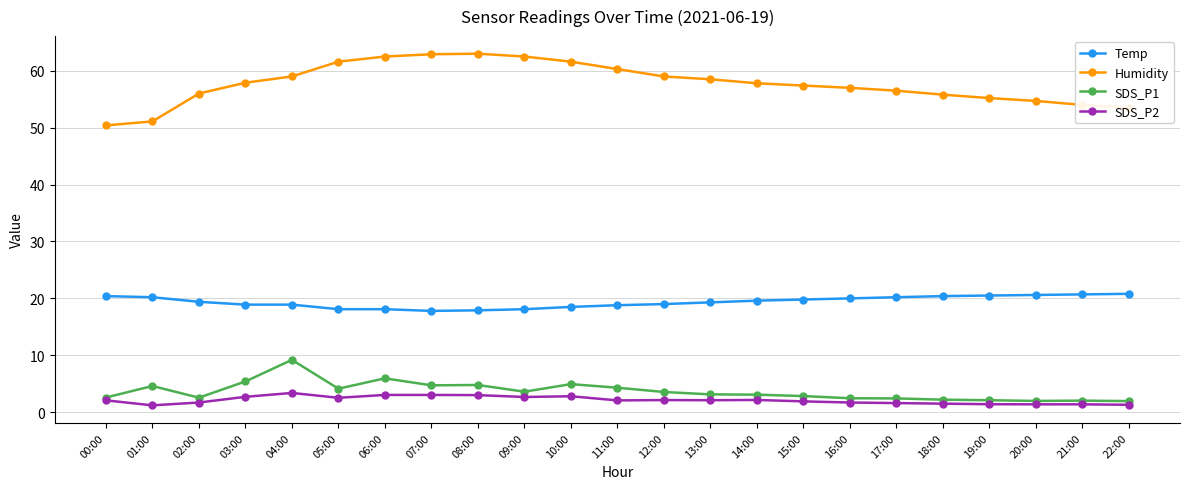

The value of SDS_P1 at 08:00 is 1.9. True or false?

False